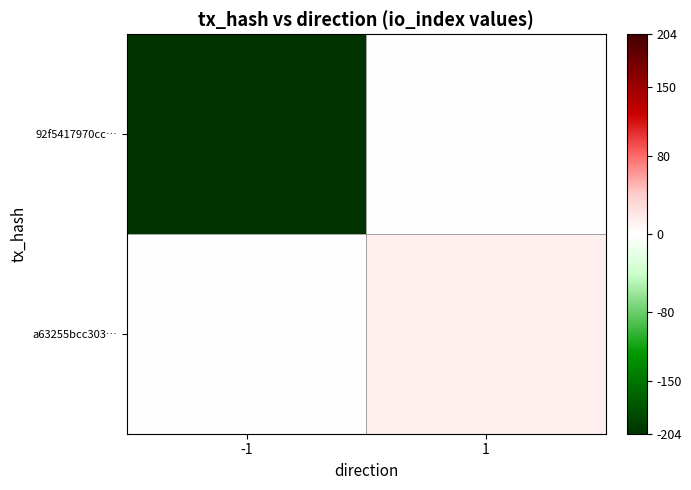

Rank the series by their maximum value, from highest to lowest.

a63255bcc303…, 92f5417970cc…